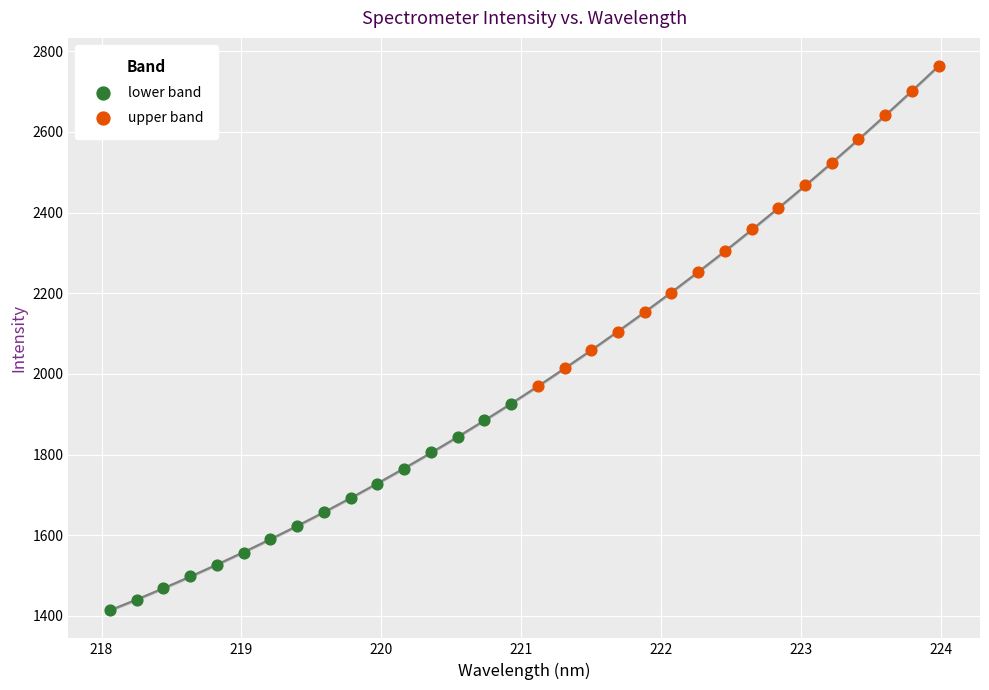

Which series has the widest spread of Y values?

upper band